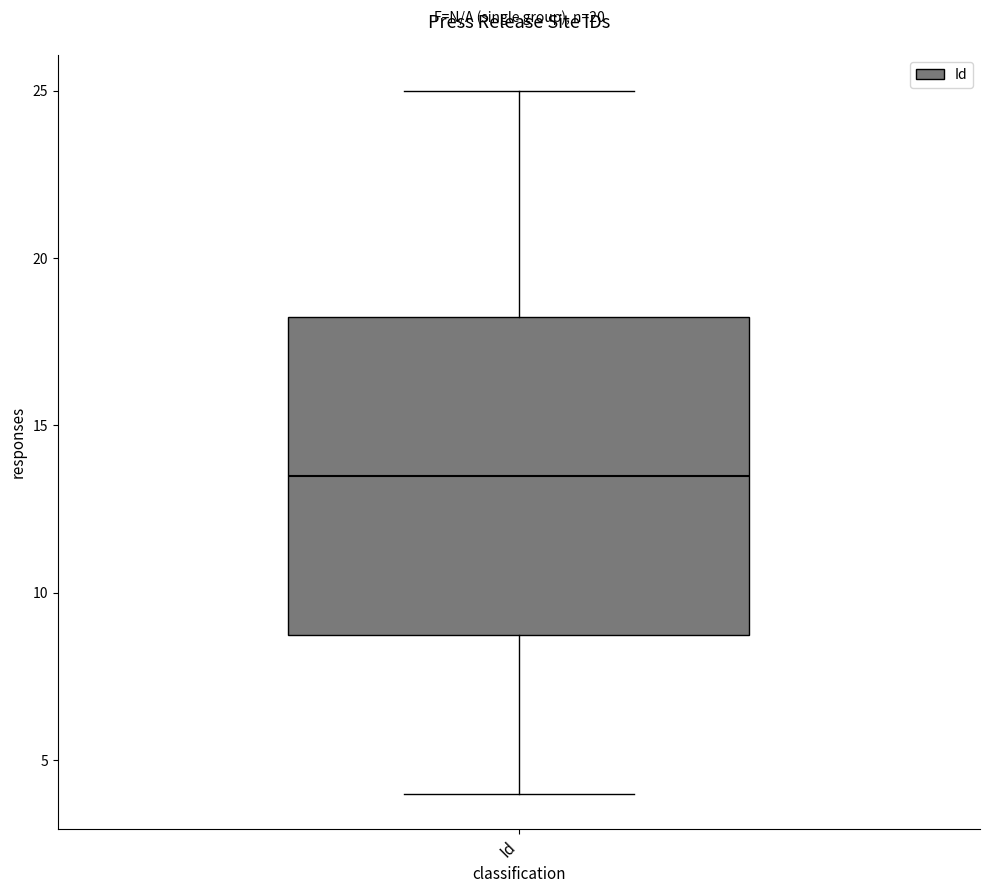

Transcribe this box plot: give where the median line is, the range the box spans, and where the two whiskers end, as read against the y-axis. The values are not printed on the chart, so give them approximately, as read against the axis.

median 13.5, box 9.0 to 18.5, whiskers 4.0 to 25.0